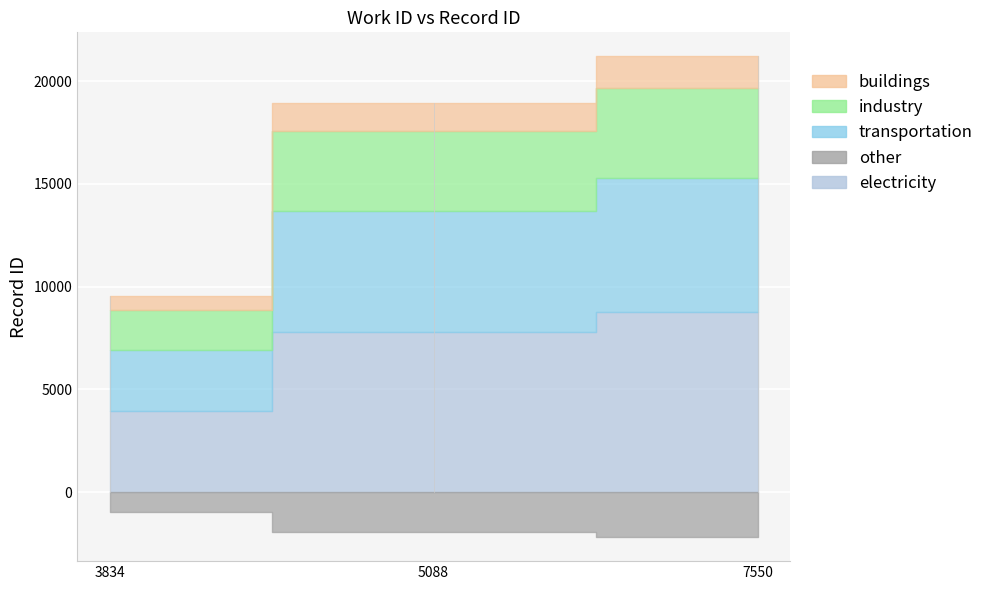

How many data points are less than 19550?

1